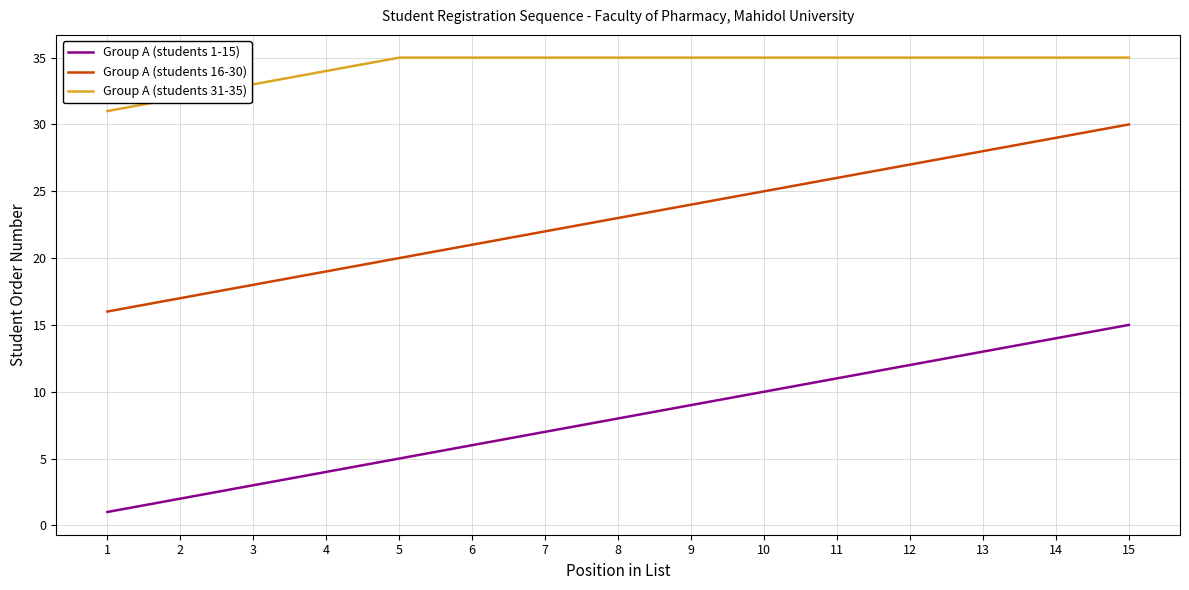

The Group A (students 16-30) series shows 20 at 5. True or false?

True